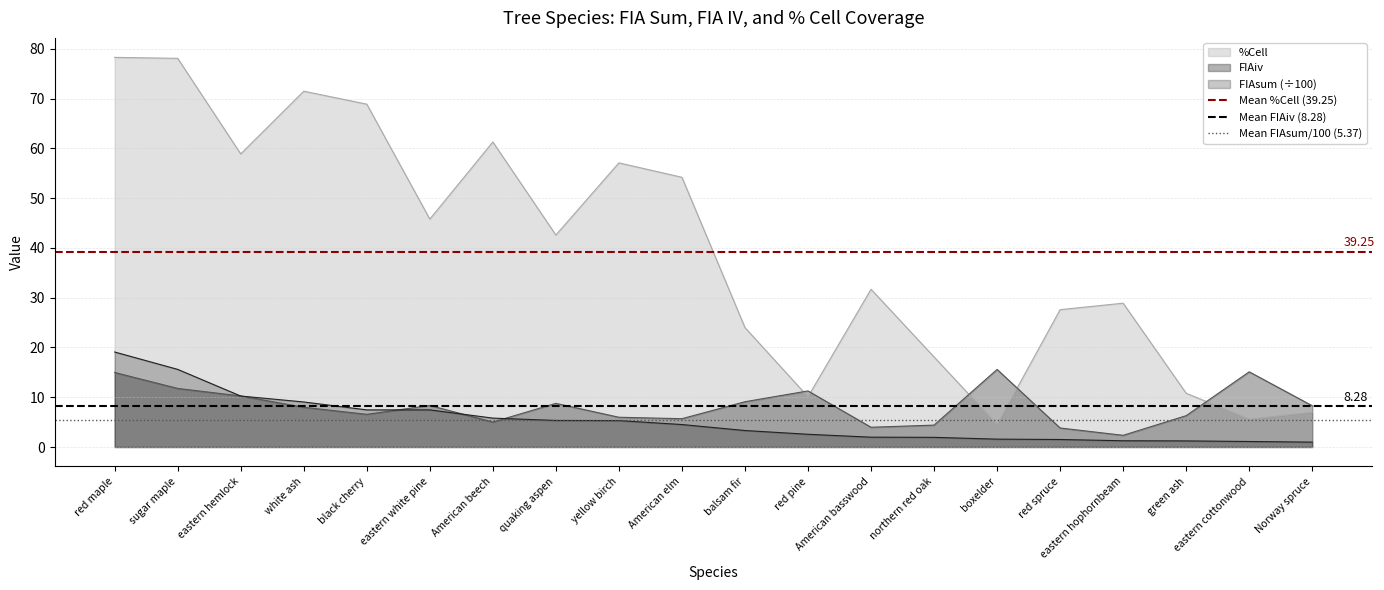

Is the value of FIAsum (÷100) at eastern hophornbeam greater than the value of %Cell at red spruce?

No